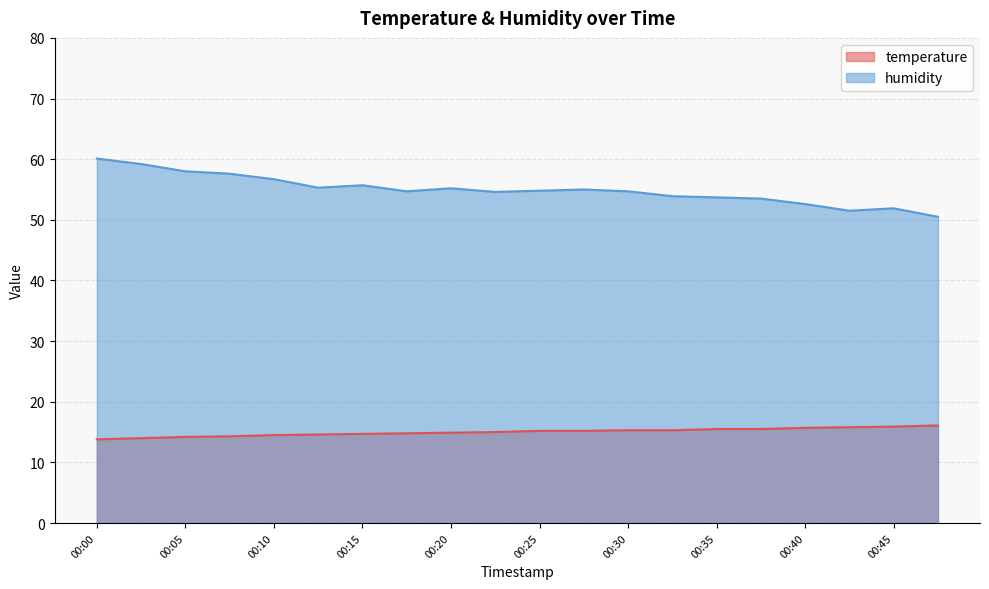

Is the value of humidity at 00:18 greater than the value of temperature at 00:20?

Yes